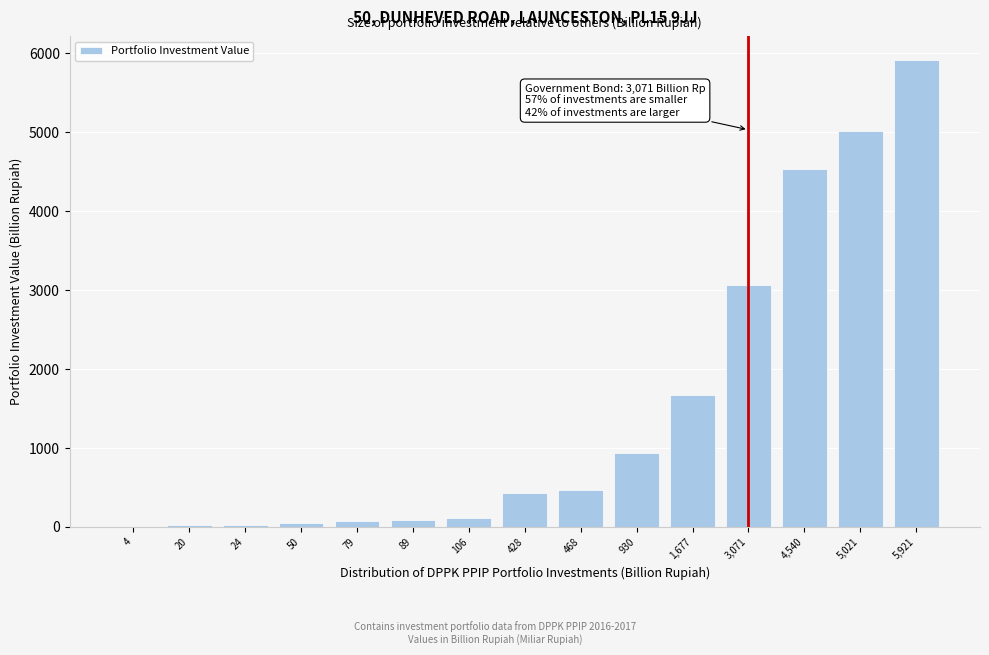

Where is the data nearest to the value 2962?

3,071